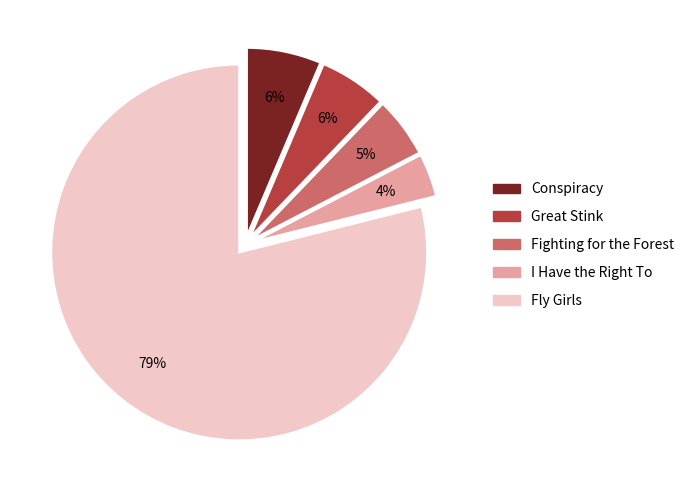

Do Fighting for the Forest and Fly Girls together represent more than half of the pie?

Yes